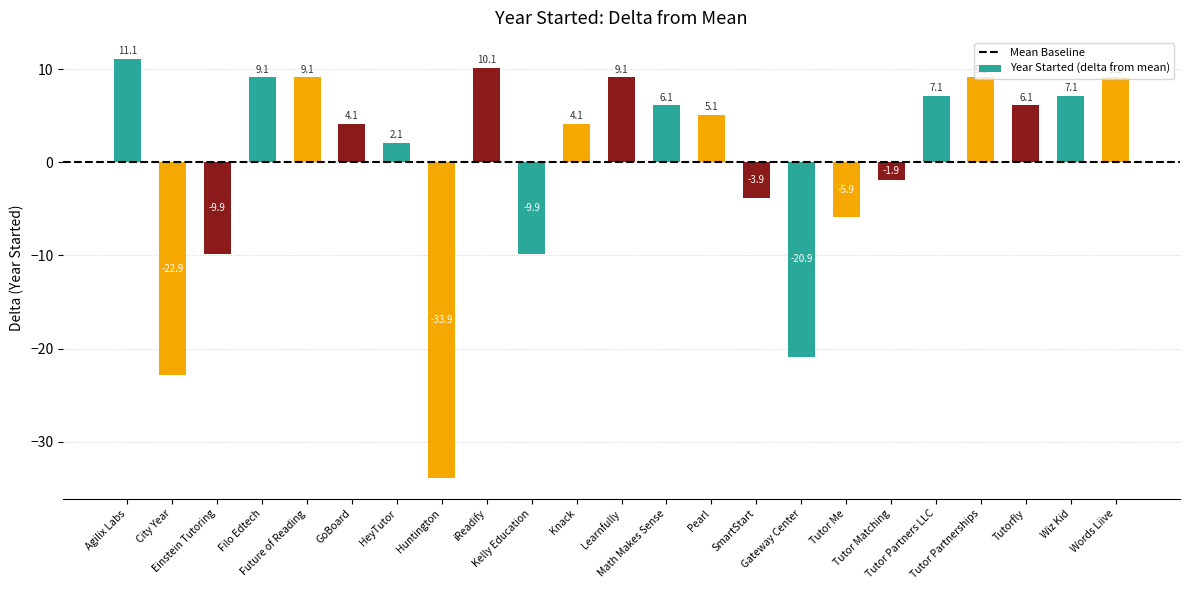

The chart shows a value of 10.1 at iReadify. True or false?

True